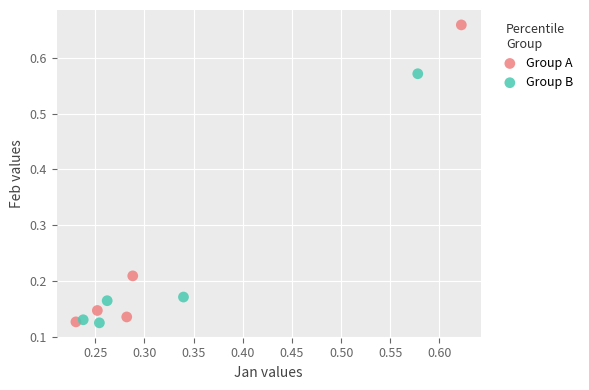

Which series has the largest Y range (max minus min)?

Group A